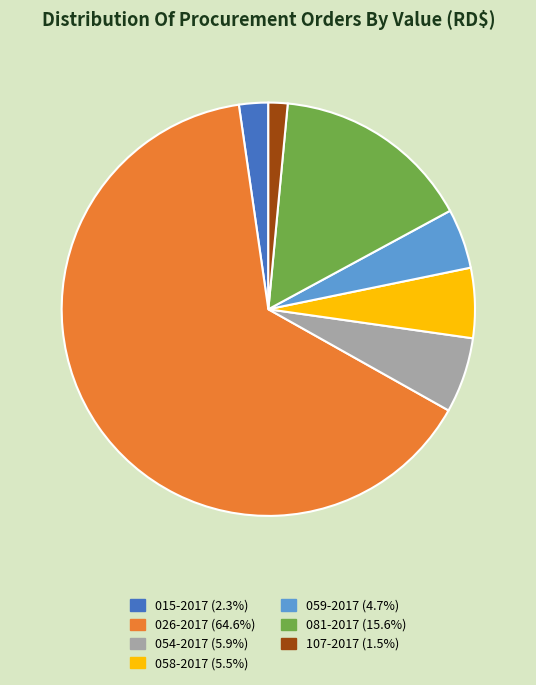

Approximately how many times larger is the value at 081-2017 (15.6%) compared to 107-2017 (1.5%)?

10.4